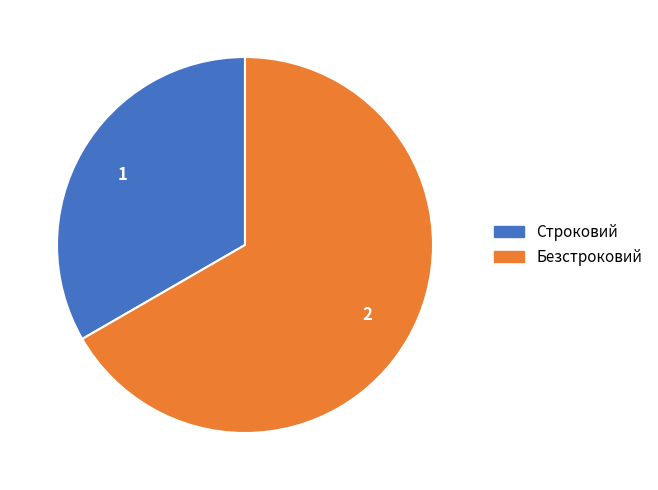

True or false: Безстроковий accounts for 72% of the total.

False